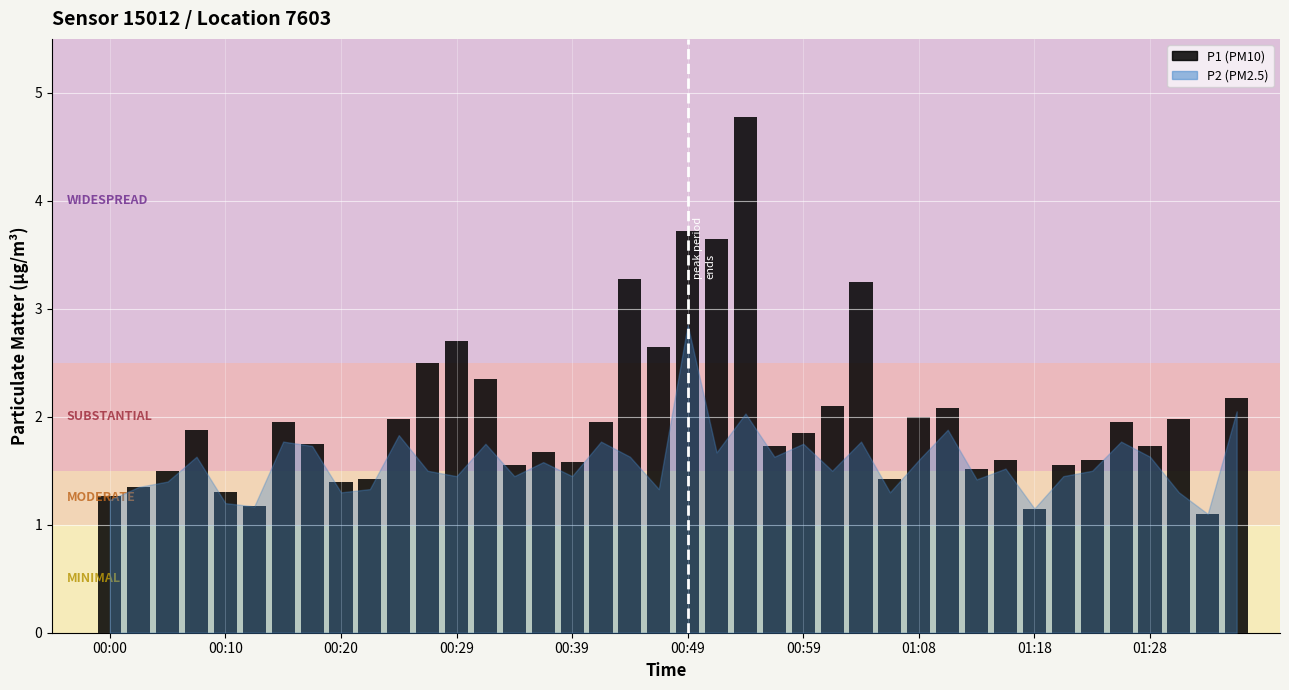

What is the maximum value shown in the chart?

4.8